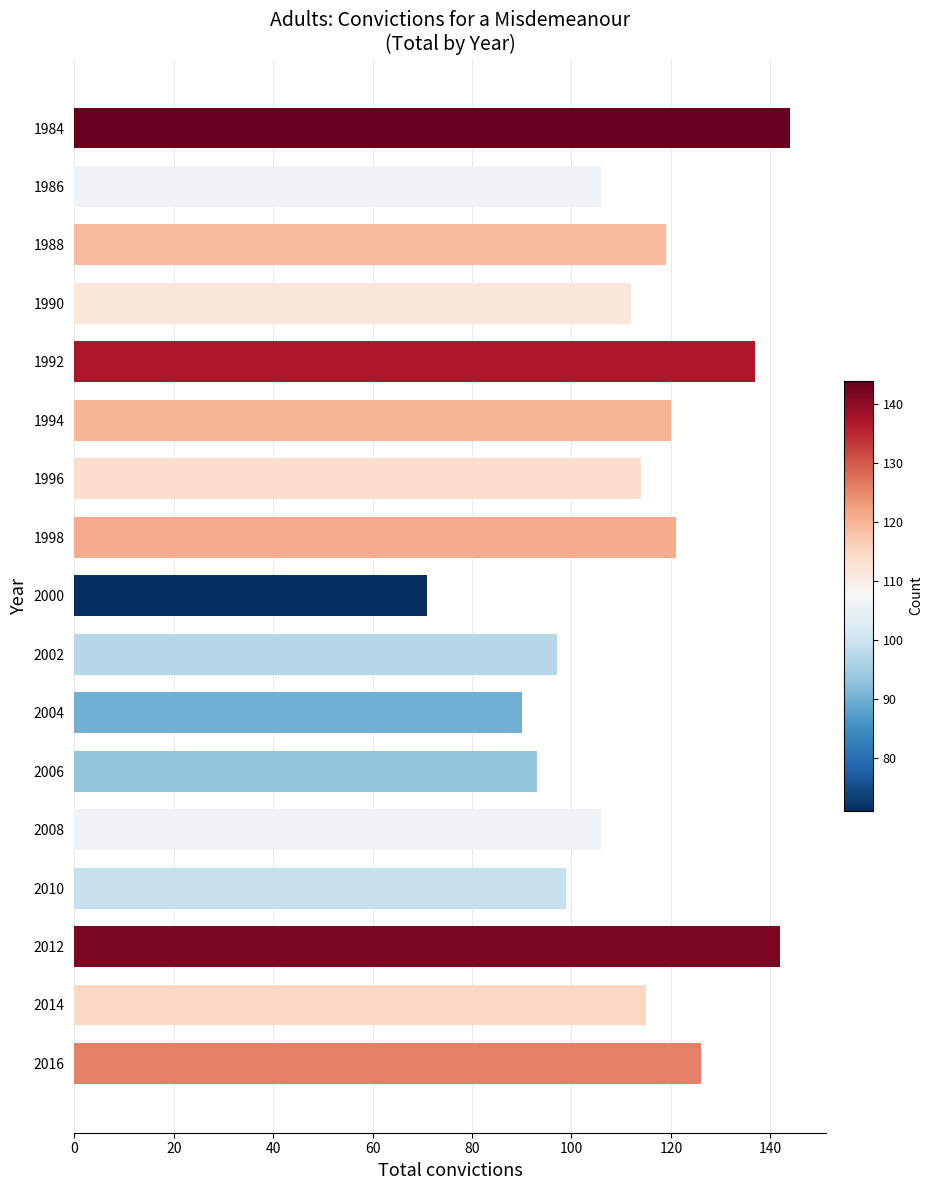

Which has a higher value, 1994 or 1986?

1994